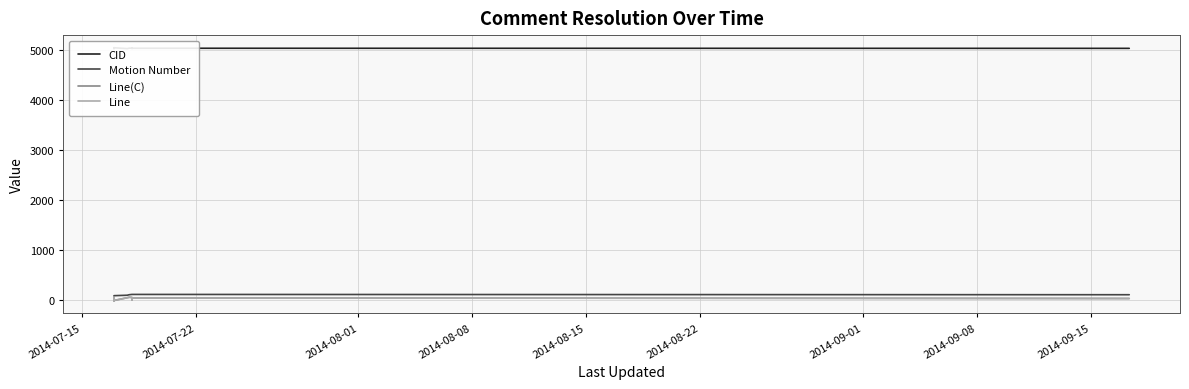

What is the label of the 7th point from the left?

2014-09-01